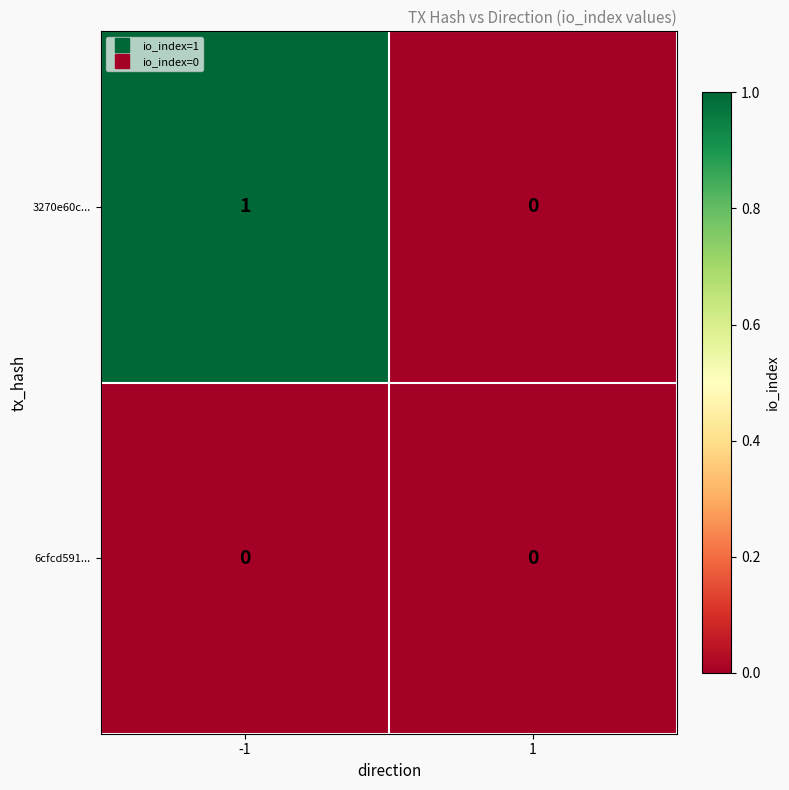

Between -1 and 1, which series saw the biggest shift?

3270e60c...